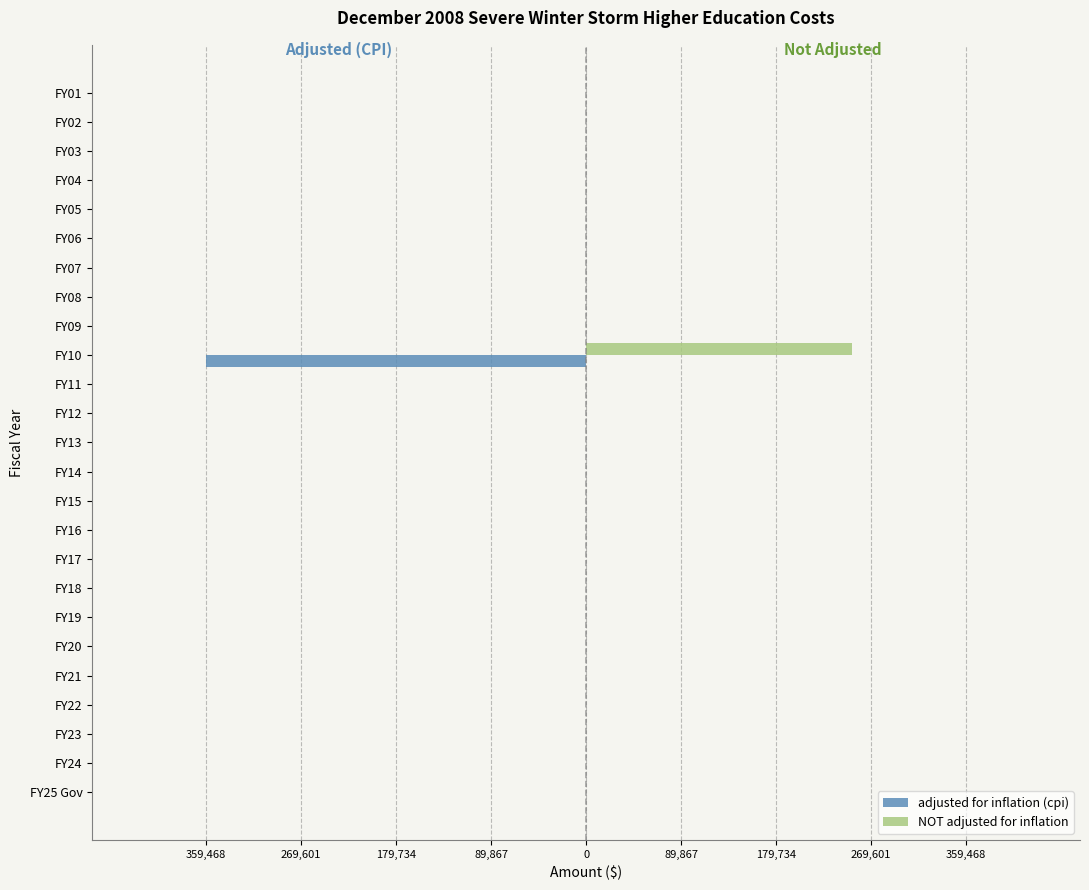

What is the highest value of the NOT adjusted for inflation series?

251838